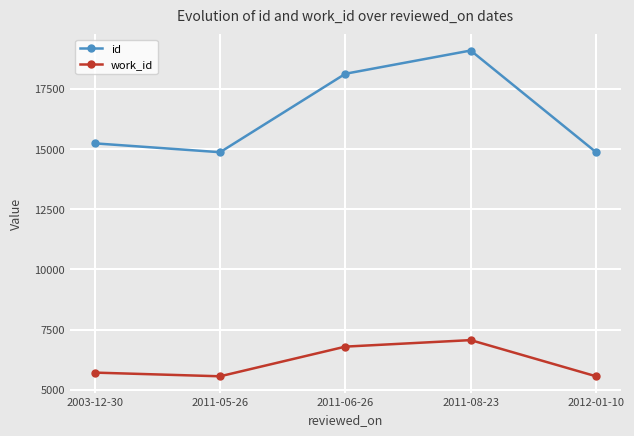

At which label does id reach its peak?

2011-08-23